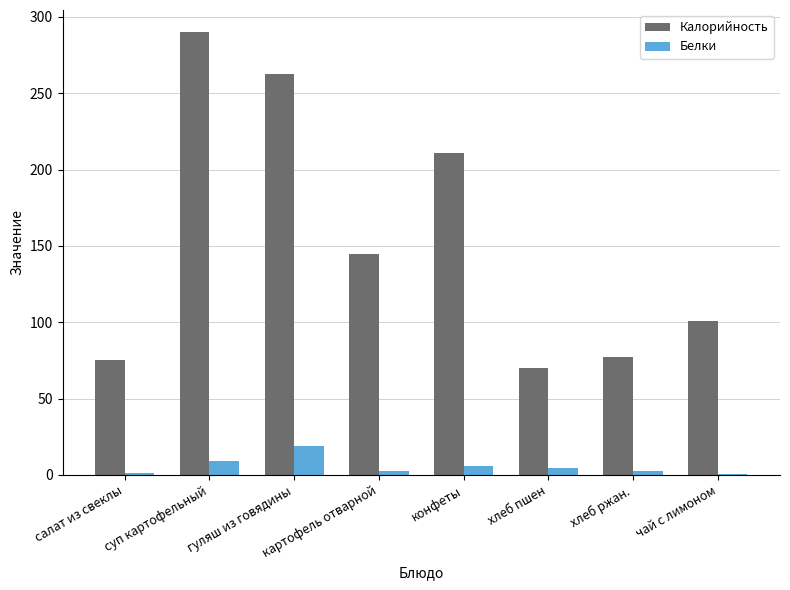

True or false: Калорийность has a value of 34.9 at салат из свеклы.

False